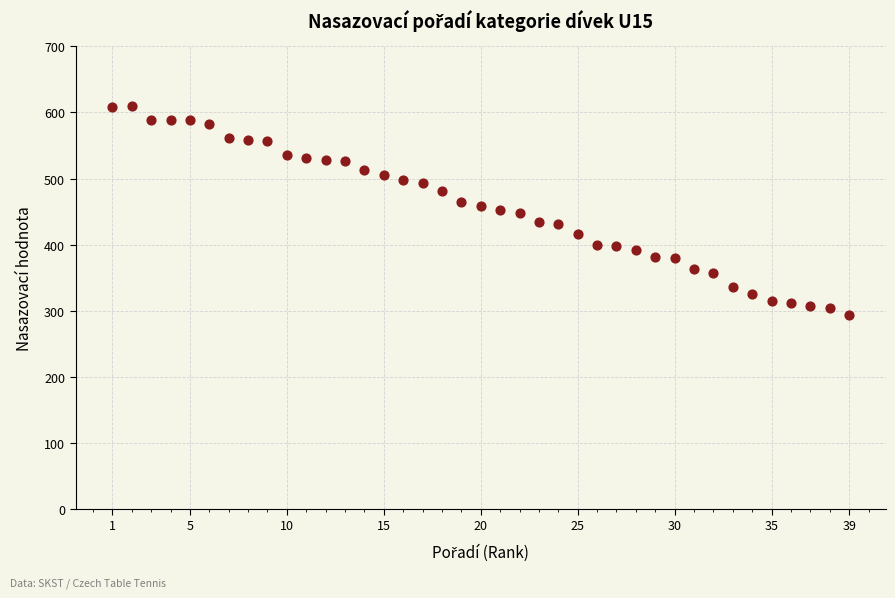

What is the range of Y values (max minus min)?

316.5